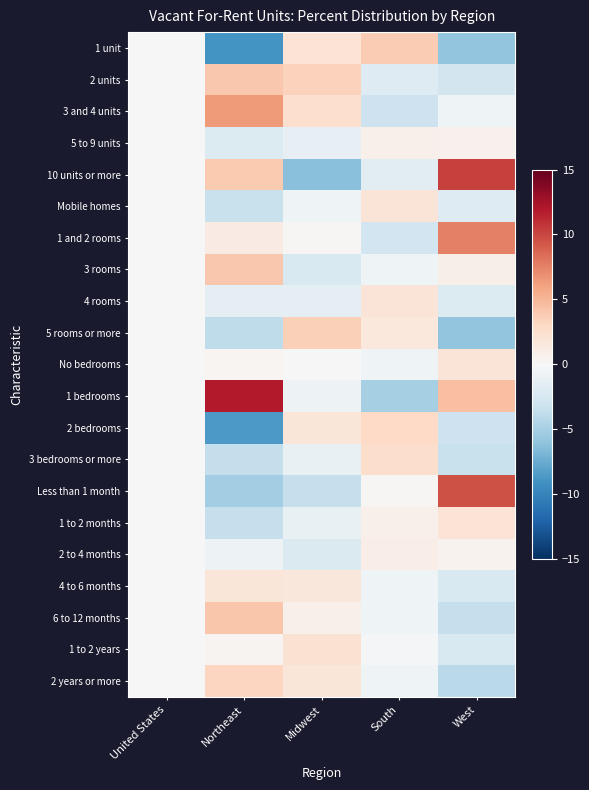

Reading left to right, transcribe all the data shown in this chart.

1 unit: United States=0.0	Northeast=-9.0	Midwest=2.1	South=3.8	West=-5.9
2 units: United States=0.0	Northeast=4.1	Midwest=3.5	South=-1.9	West=-2.8
3 and 4 units: United States=0.0	Northeast=6.4	Midwest=2.5	South=-3.1	West=-0.6
5 to 9 units: United States=0.0	Northeast=-2.0	Midwest=-1.2	South=0.8	West=0.7
10 units or more: United States=0.0	Northeast=3.9	Midwest=-6.3	South=-1.7	West=10.2
Mobile homes: United States=0.0	Northeast=-3.3	Midwest=-0.7	South=1.9	West=-1.9
1 and 2 rooms: United States=0.0	Northeast=1.2	Midwest=0.2	South=-2.9	West=7.5
3 rooms: United States=0.0	Northeast=4.1	Midwest=-2.3	South=-0.6	West=0.9
4 rooms: United States=0.0	Northeast=-1.3	Midwest=-1.5	South=1.9	West=-2.1
5 rooms or more: United States=0.0	Northeast=-3.8	Midwest=3.6	South=1.6	West=-5.9
No bedrooms: United States=0.0	Northeast=0.3	Midwest=0.0	South=-0.7	West=1.9
1 bedrooms: United States=0.0	Northeast=11.9	Midwest=-0.8	South=-5.0	West=4.5
2 bedrooms: United States=0.0	Northeast=-8.6	Midwest=1.8	South=3.0	West=-3.1
3 bedrooms or more: United States=0.0	Northeast=-3.6	Midwest=-1.1	South=2.6	West=-3.3
Less than 1 month: United States=0.0	Northeast=-5.2	Midwest=-3.5	South=0.2	West=9.5
1 to 2 months: United States=0.0	Northeast=-3.5	Midwest=-1.1	South=0.8	West=2.1
2 to 4 months: United States=0.0	Northeast=-0.8	Midwest=-2.2	South=1.0	West=0.5
4 to 6 months: United States=0.0	Northeast=1.8	Midwest=1.7	South=-0.6	West=-2.3
6 to 12 months: United States=0.0	Northeast=4.2	Midwest=0.8	South=-0.6	West=-3.4
1 to 2 years: United States=0.0	Northeast=0.4	Midwest=2.3	South=-0.3	West=-2.3
2 years or more: United States=0.0	Northeast=3.2	Midwest=1.8	South=-0.6	West=-4.0